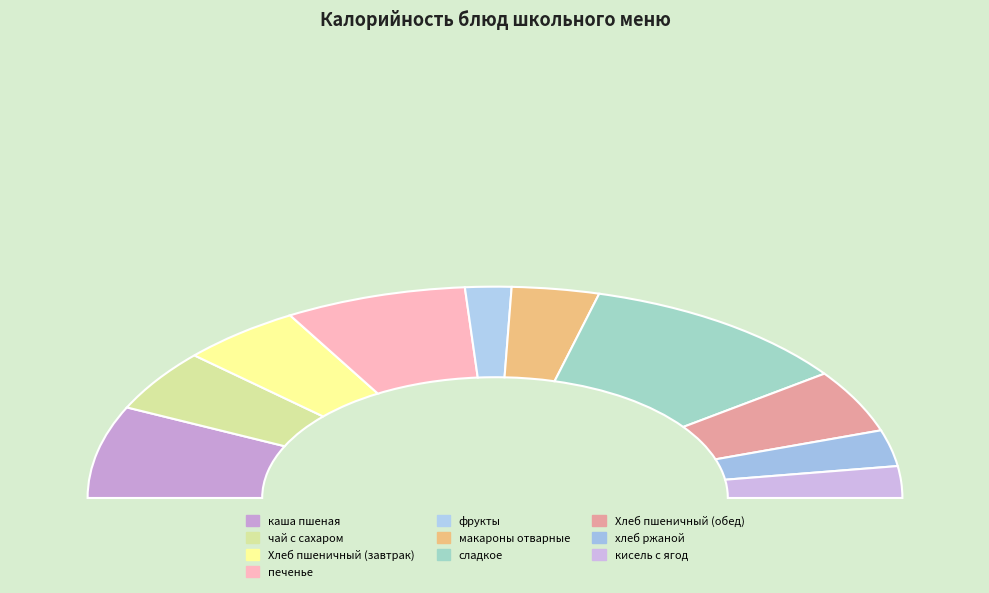

Is чай с сахаром the majority of the pie?

No